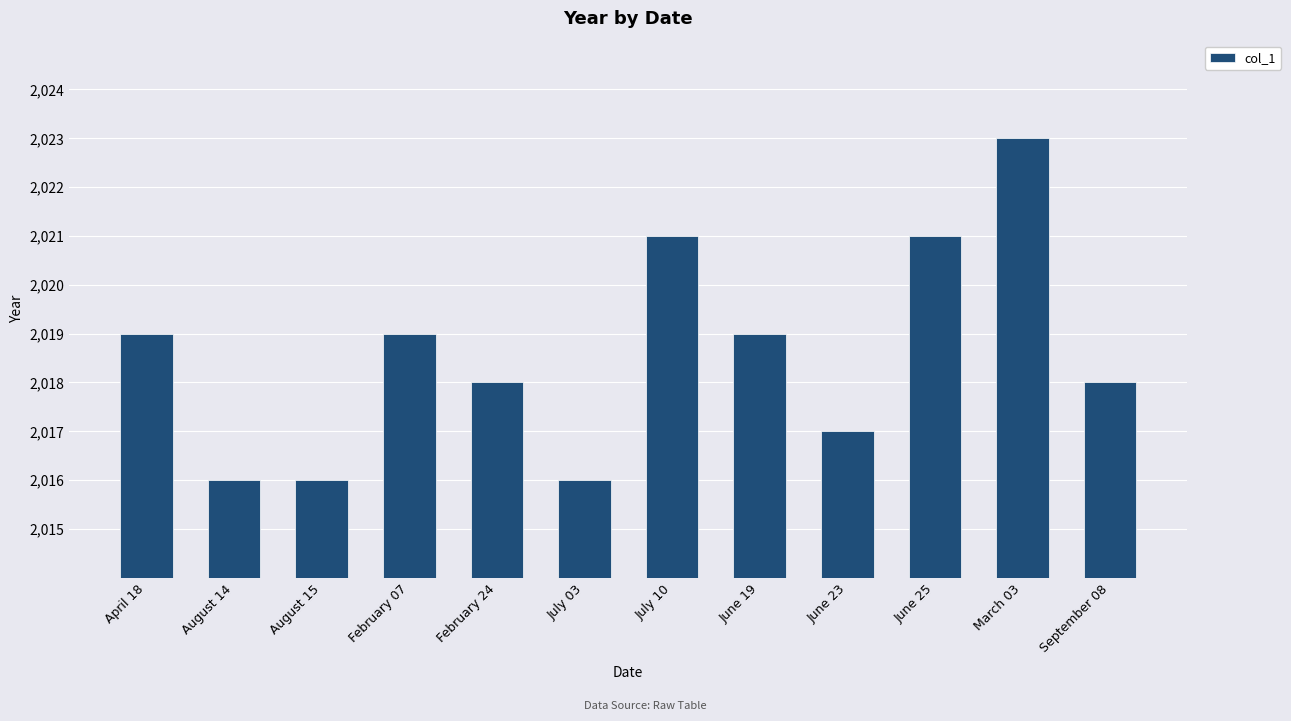

True or false: the data shows 830 at March 03.

False